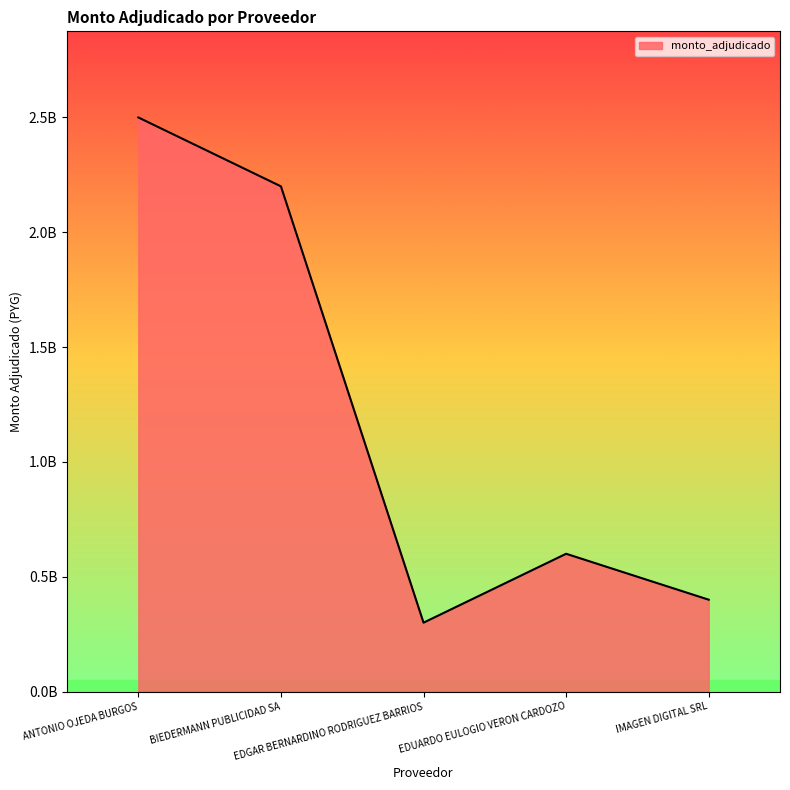

What is the smallest value displayed?

300000000